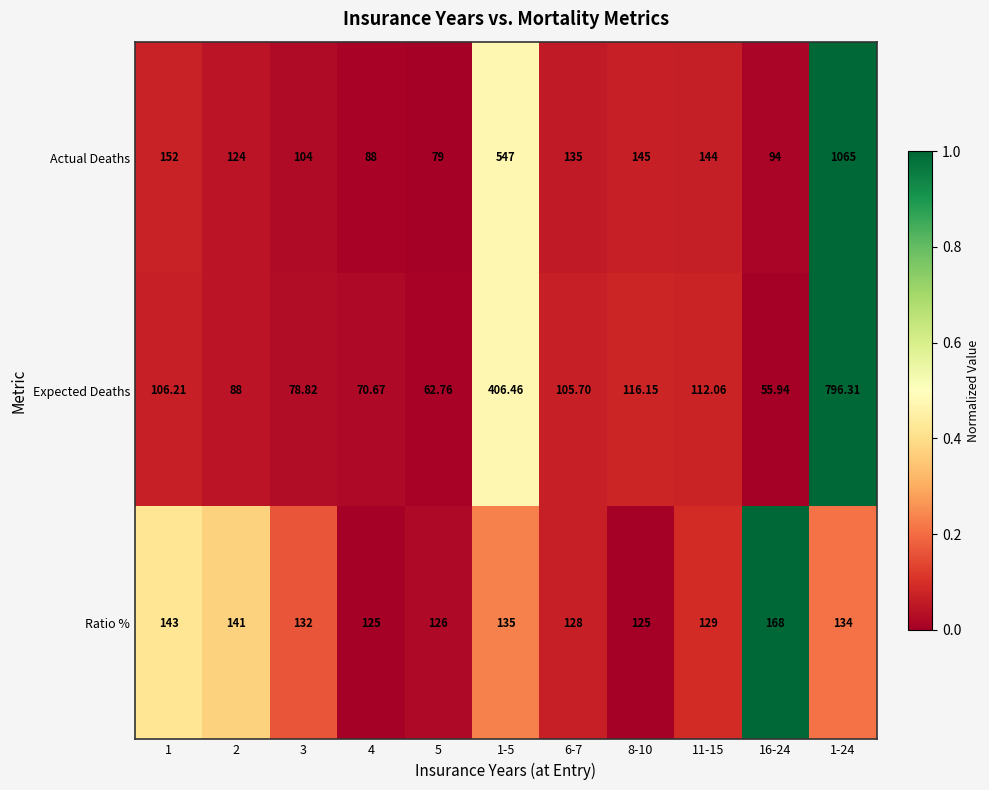

At which category does the chart reach its peak across all series?

1-24